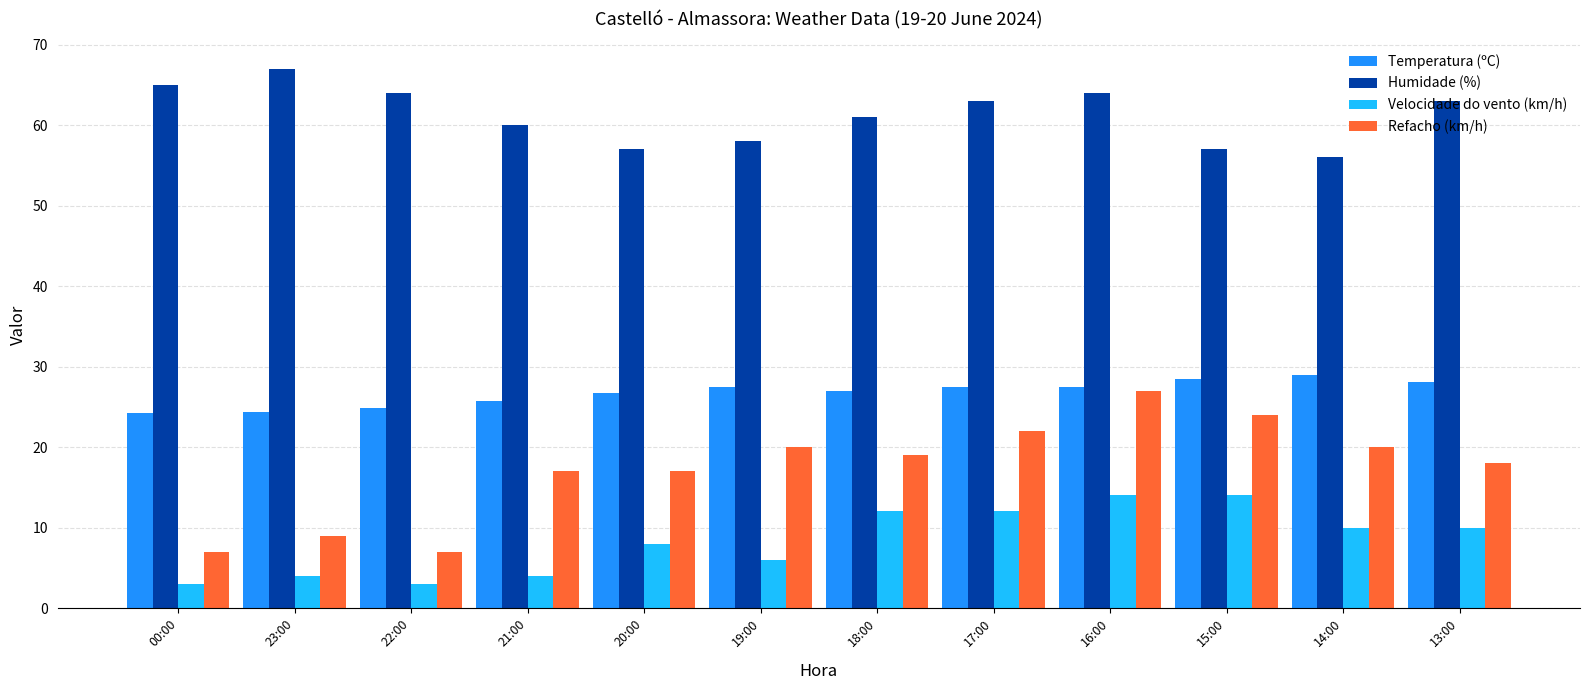

What is the average value of the Temperatura (ºC) series?

26.7